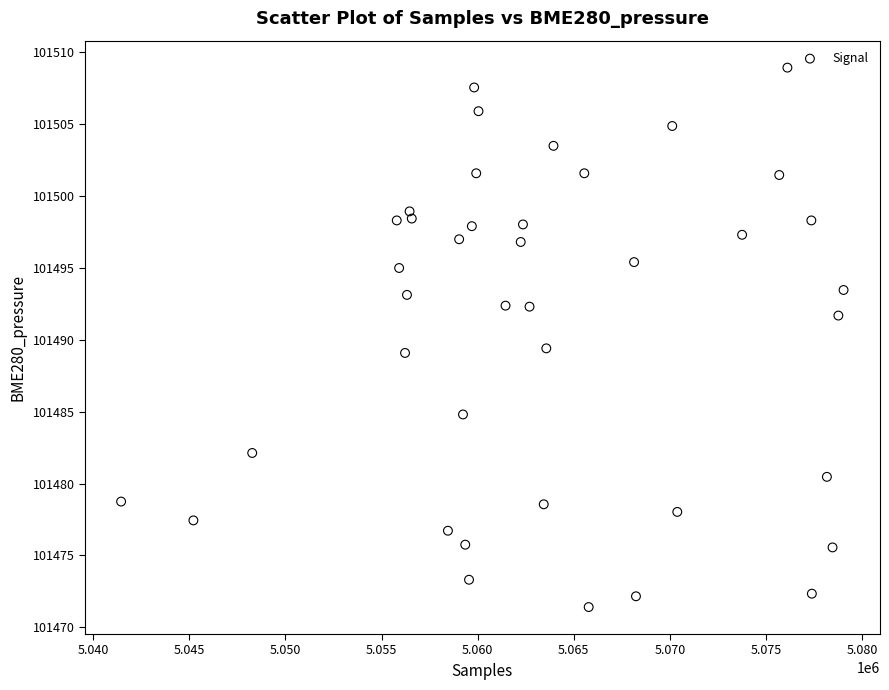

What is the range of Y values (max minus min)?

37.5